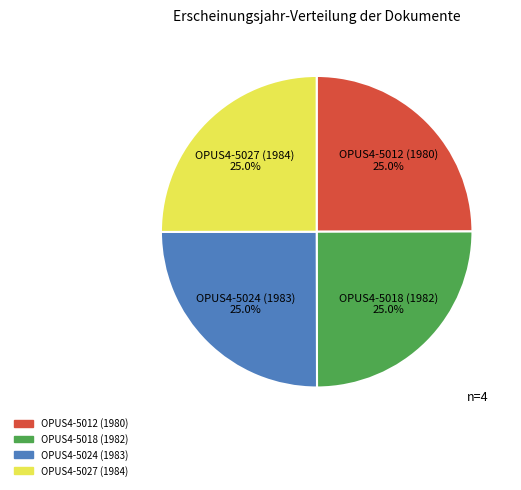

What percentage do OPUS4-5024 (1983) and OPUS4-5018 (1982) together represent?

50.0%